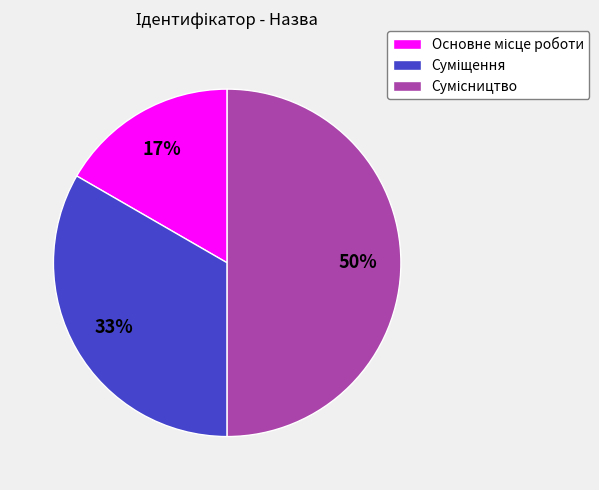

To the nearest percent, what is the average slice percentage?

33%